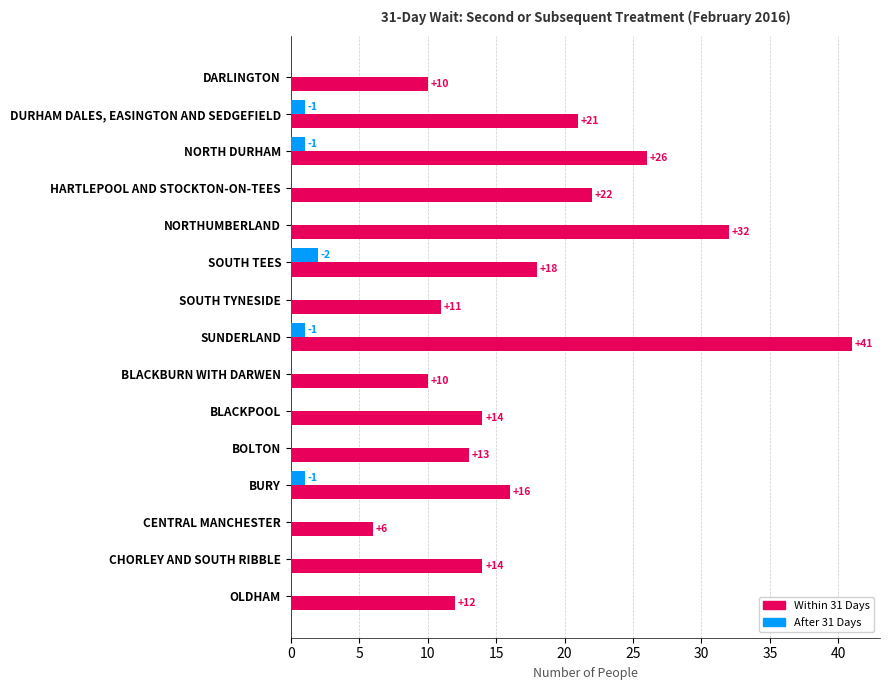

What is the sum of all After 31 Days values?

6